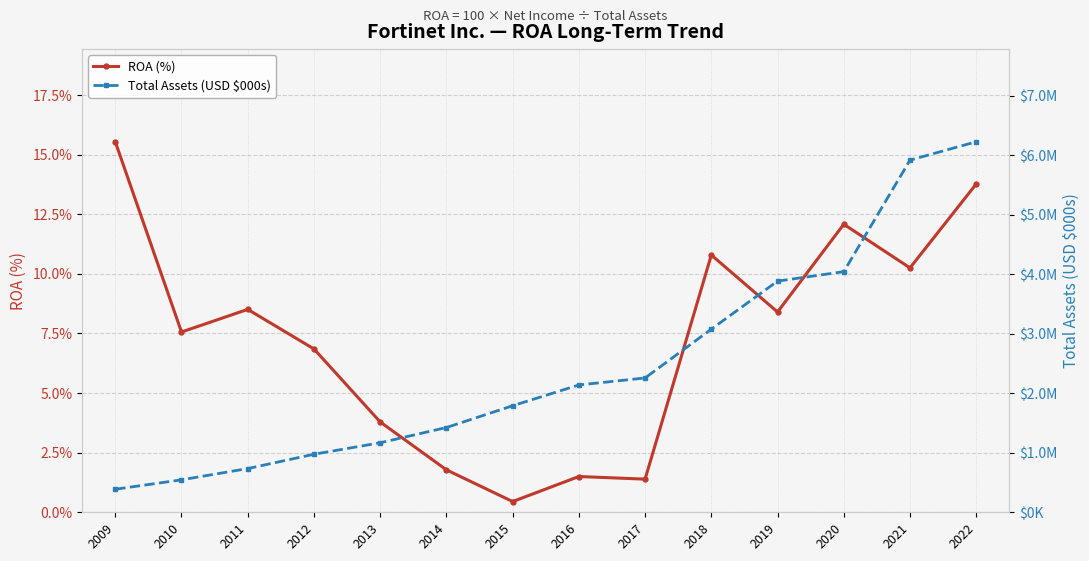

What is the total value across all series at 2014?

1424775.8